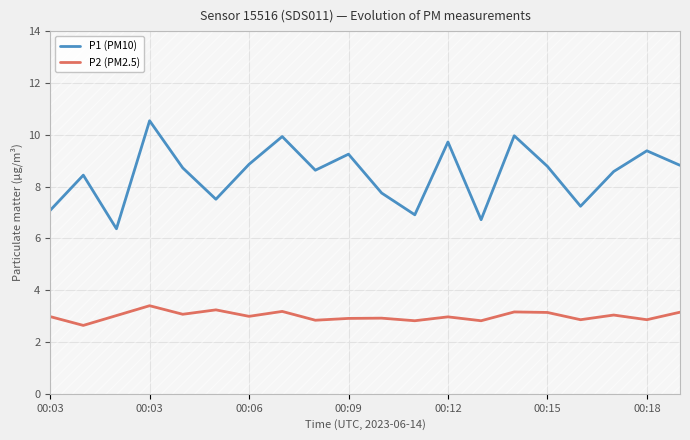

What is the total value across all series at 00:03?

10.1